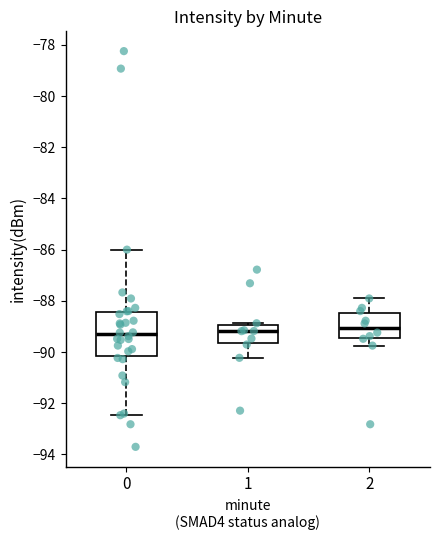

Reading left to right, transcribe this box plot: for each box, give where its median line is, the range the box spans, and where its two whiskers end, as read against the y-axis. The values are not printed on the chart, so give them approximately, as read against the axis.

0: median -89.4, box -90.2 to -88.4, whiskers -92.4 to -86.0
1: median -89.2, box -89.6 to -89.0, whiskers -90.2 to -88.8
2: median -89.0, box -89.4 to -88.4, whiskers -89.8 to -88.0